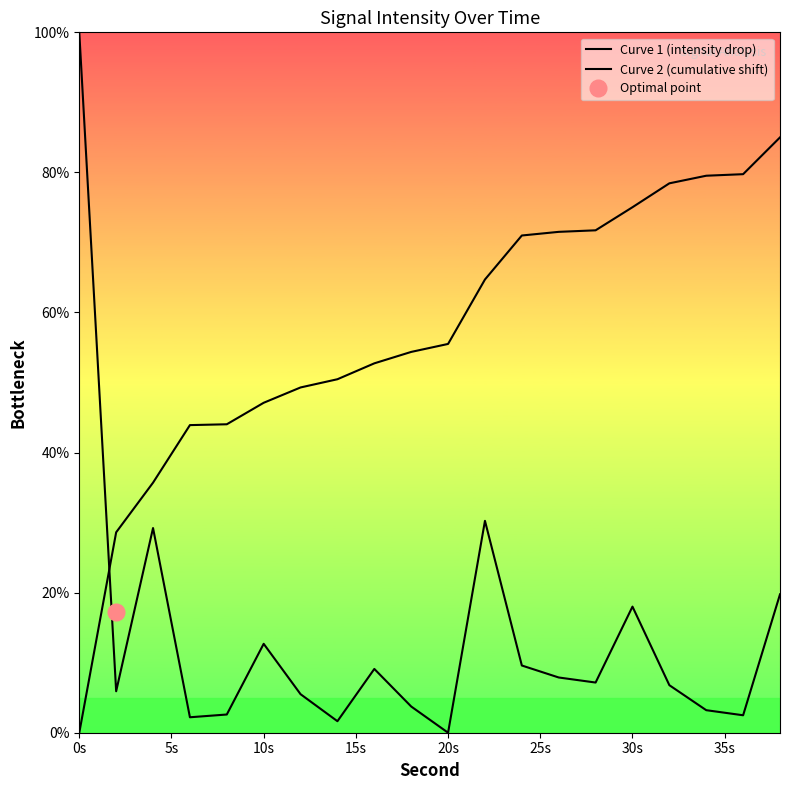

What is the value of the Curve 1 (intensity drop) point at the 2nd from the left?

5.9